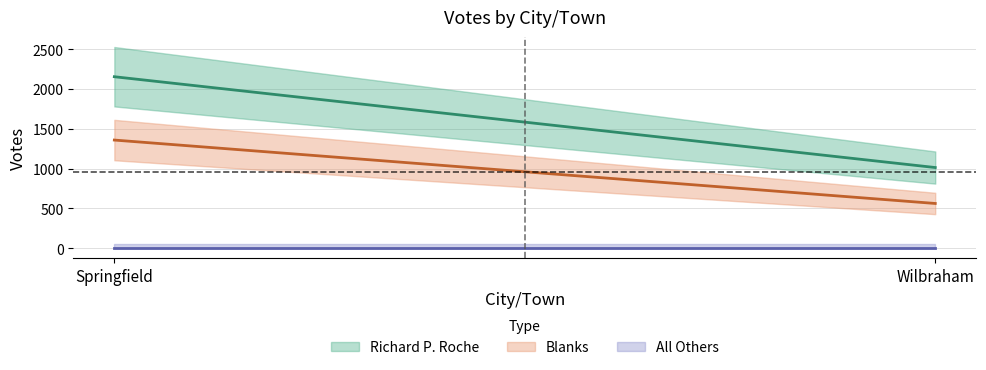

Is the value of Richard P. Roche at Wilbraham greater than the value of Blanks at Springfield?

No